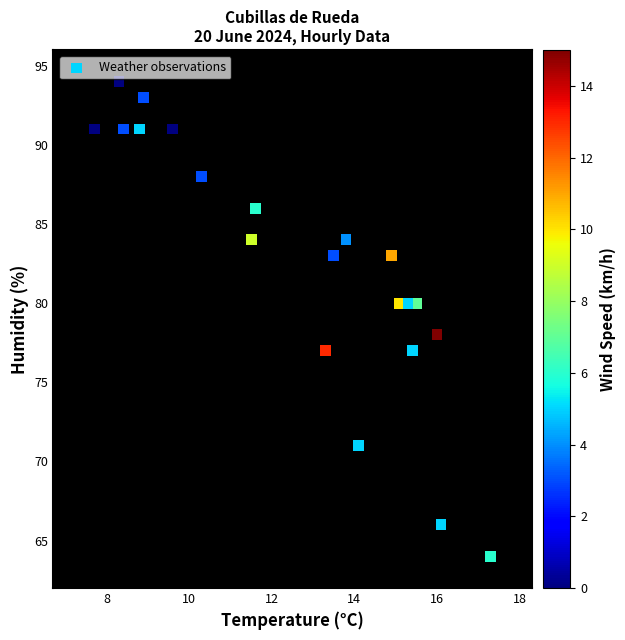

Count the number of points in this scatter plot.

21